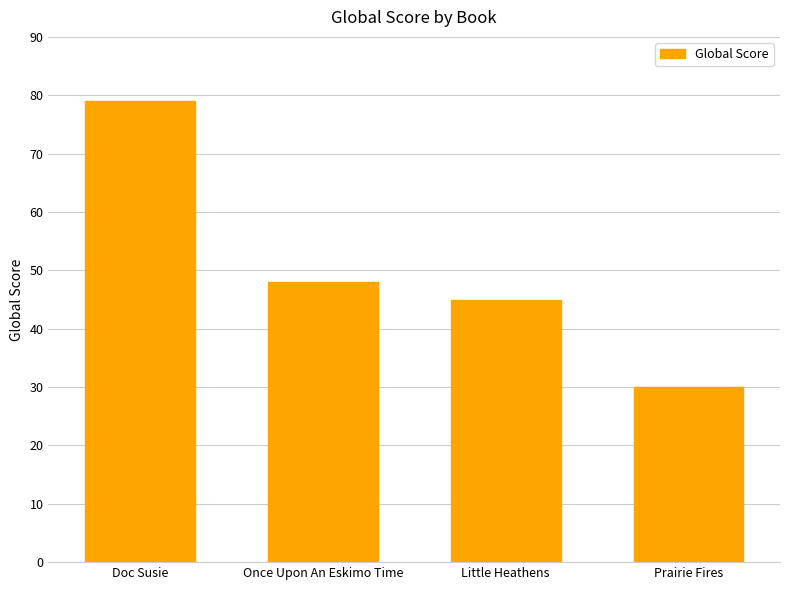

What is the value of the 1st bar from the left?

79